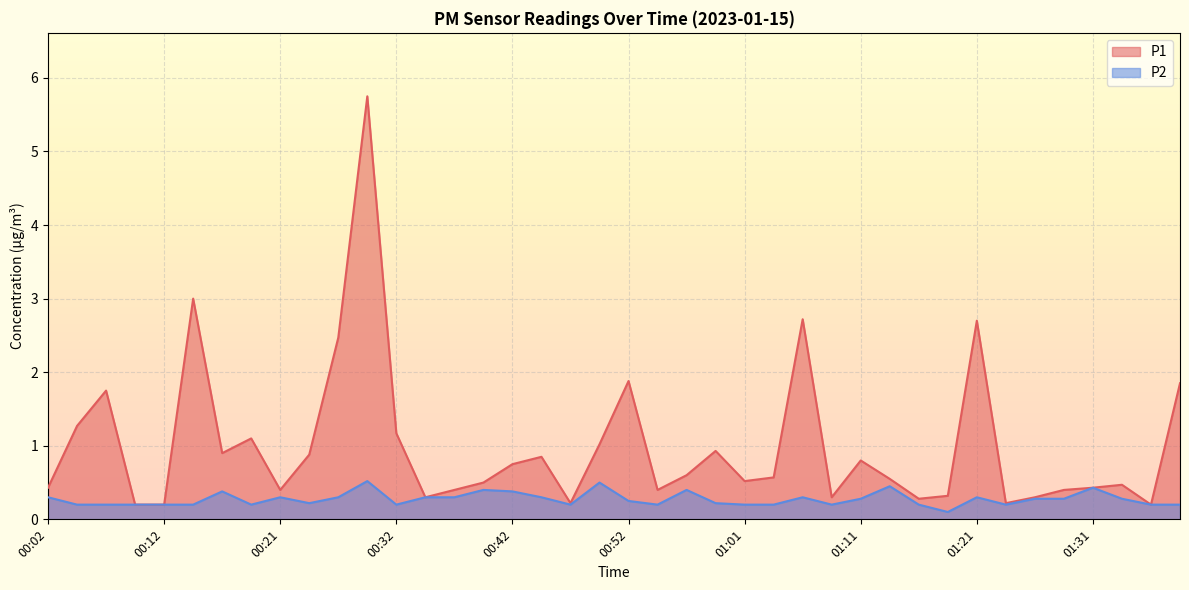

What is the label of the 3rd point from the left?

00:07